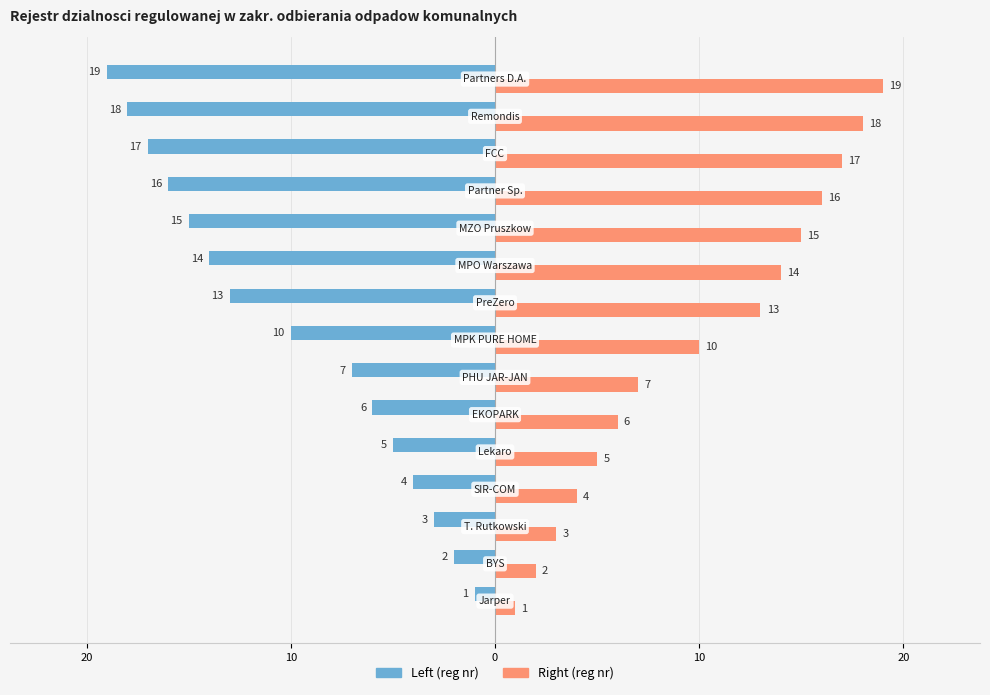

Reading left to right, extract all data points from this chart.

Registry No (Left): -1	-2	-3	-4	-5	-6	-7	-10	-13	-14	-15	-16	-17	-18	-19
Registry No (Right): 1	2	3	4	5	6	7	10	13	14	15	16	17	18	19